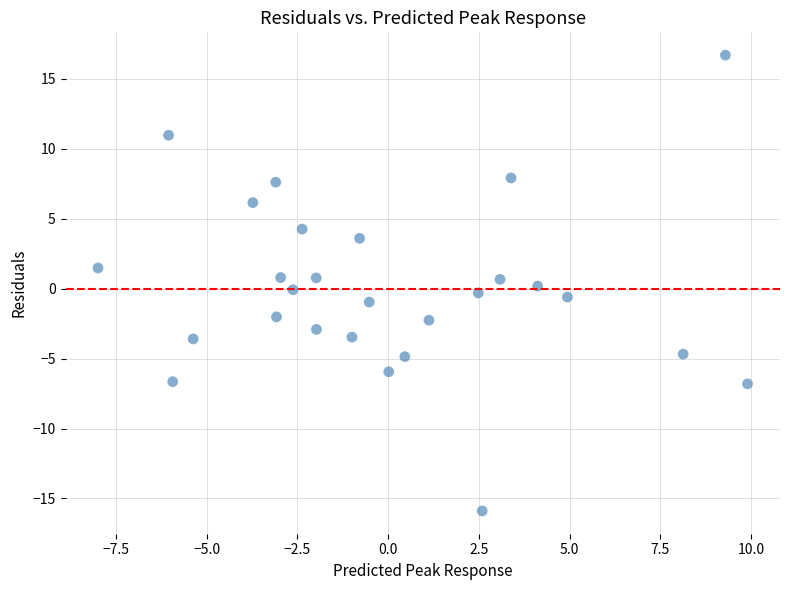

What is the range of X values (max minus min)?

17.9